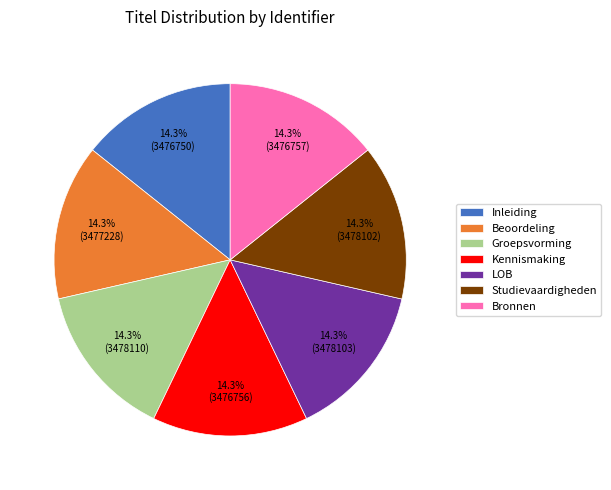

How many slices are in this pie chart?

7